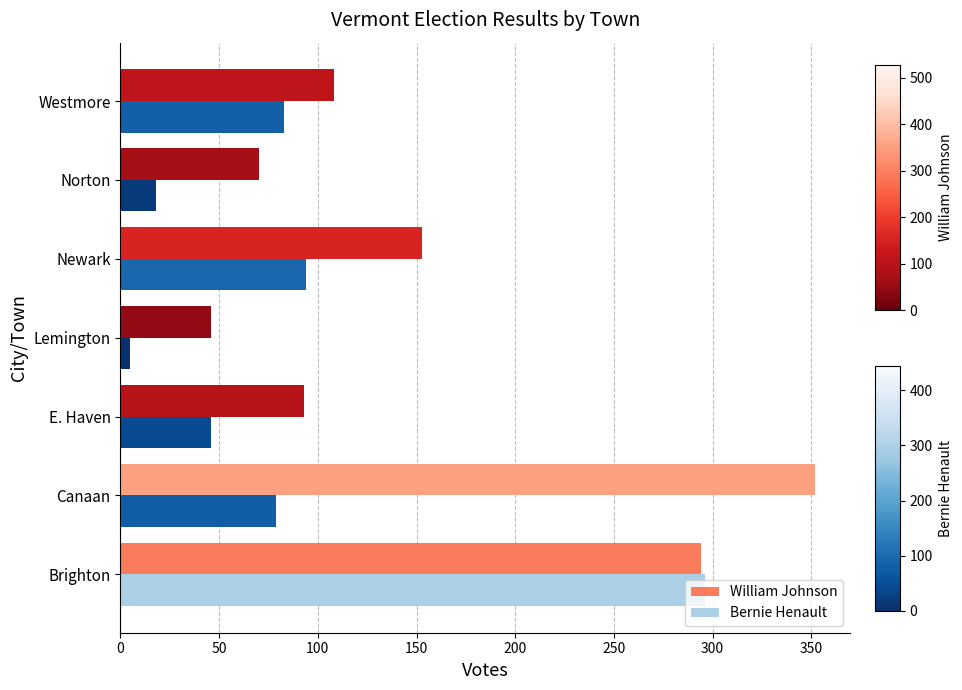

Which series has the largest total across all categories?

William Johnson